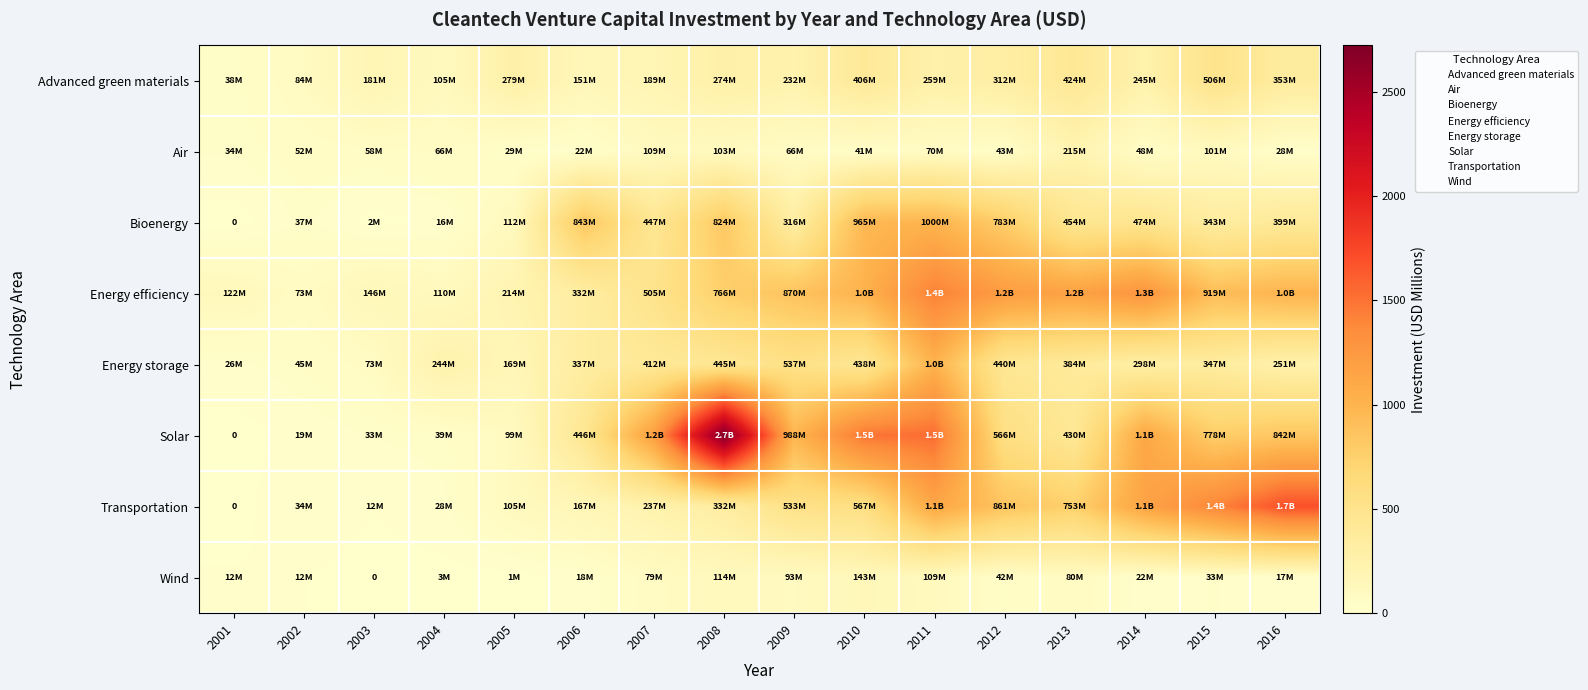

What is the difference between the Solar values at 2006 and 2011?

1087.0